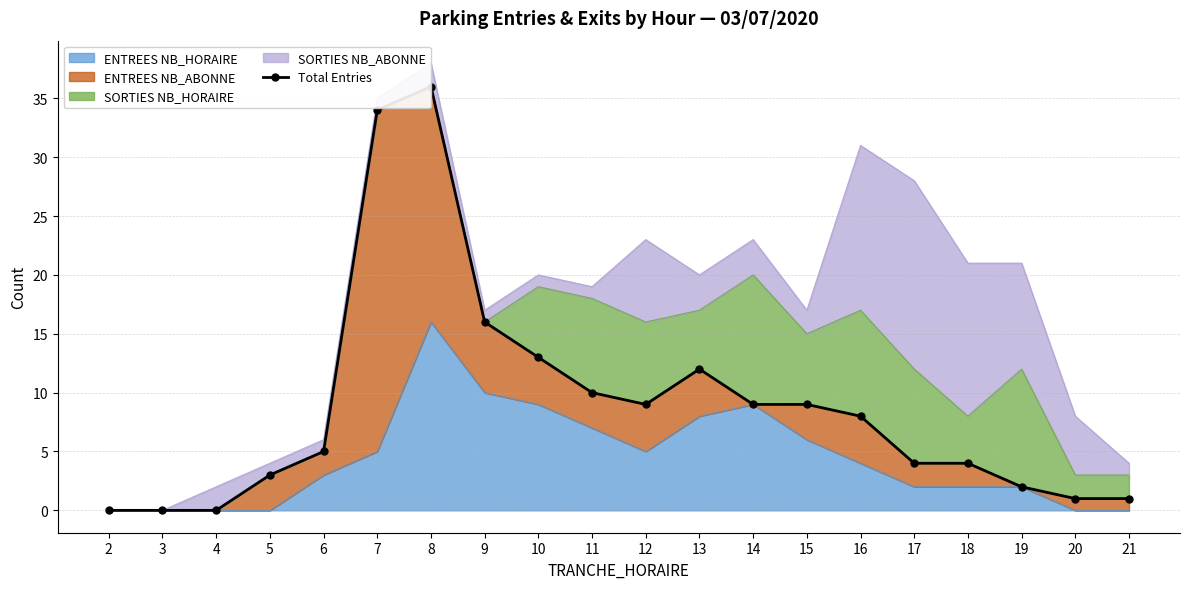

Reading left to right, transcribe all the data shown in this chart.

2=0	3=0	4=0	5=3	6=5	7=34	8=36	9=16	10=13	11=10	12=9	13=12	14=9	15=9	16=8	17=4	18=4	19=2	20=1	21=1